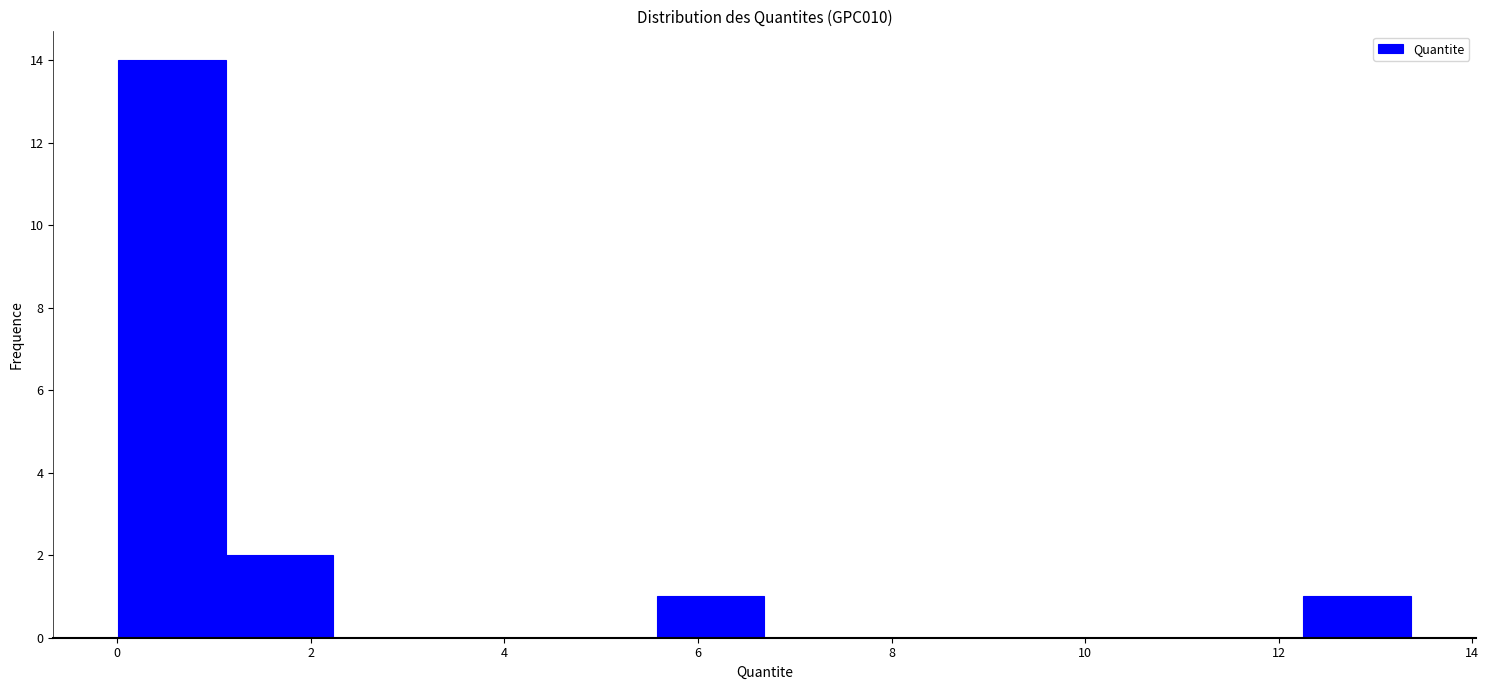

Reading left to right, list every bar in this chart as the range it spans on the x-axis followed by its height. Neither the bar edges nor the heights are printed on the chart, so give them approximately, as read against the axes.

0.0 to 1.2: 14
1.2 to 2.2: 2
2.2 to 3.4: 0
3.4 to 4.4: 0
4.4 to 5.6: 0
5.6 to 6.6: 1
6.6 to 7.8: 0
7.8 to 9.0: 0
9.0 to 10.0: 0
10.0 to 11.2: 0
11.2 to 12.2: 0
12.2 to 13.4: 1